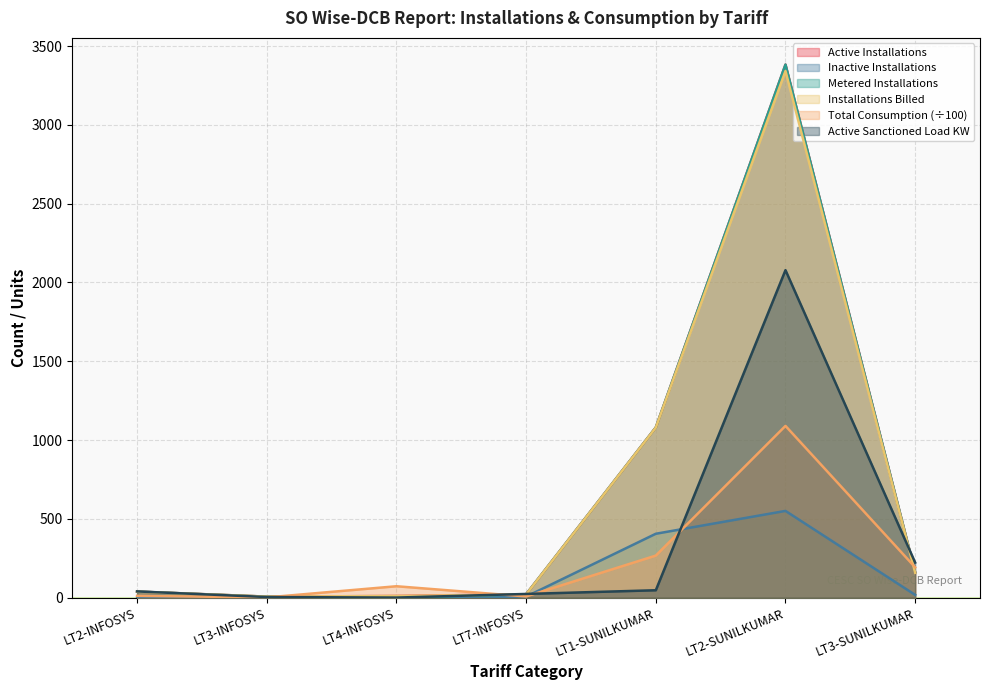

In Total Consumption, how many points are higher than both neighbors (excluding endpoints)?

2